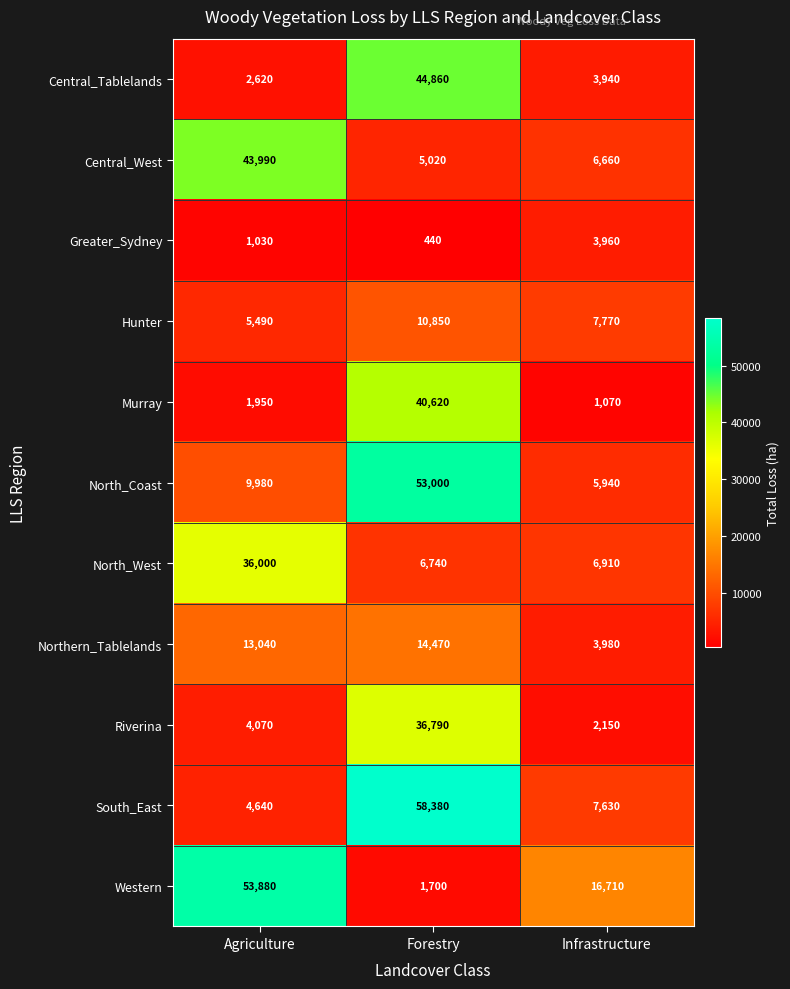

What is the smallest value displayed?

440